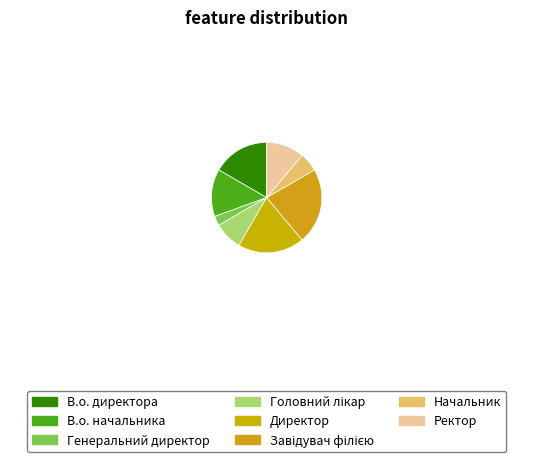

What is the largest slice in the pie chart?

Завідувач філією